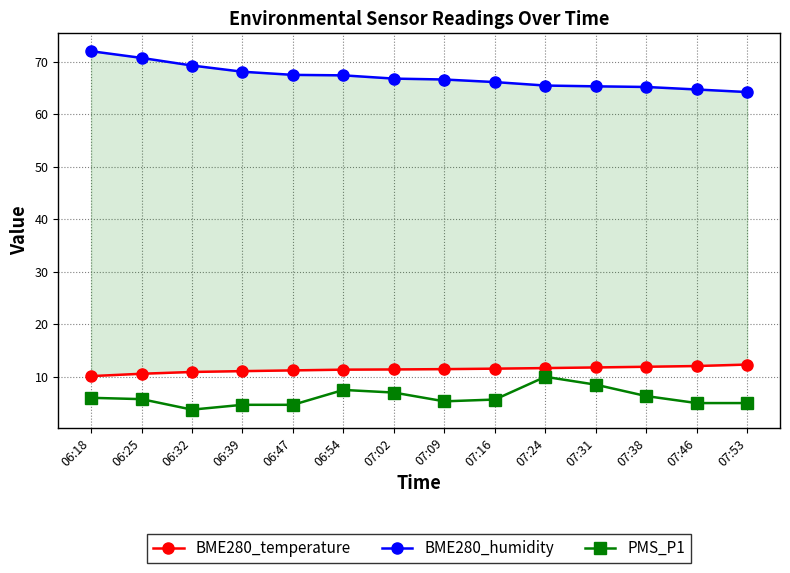

What are all the series names shown in the legend?

BME280_temperature, BME280_humidity, PMS_P1